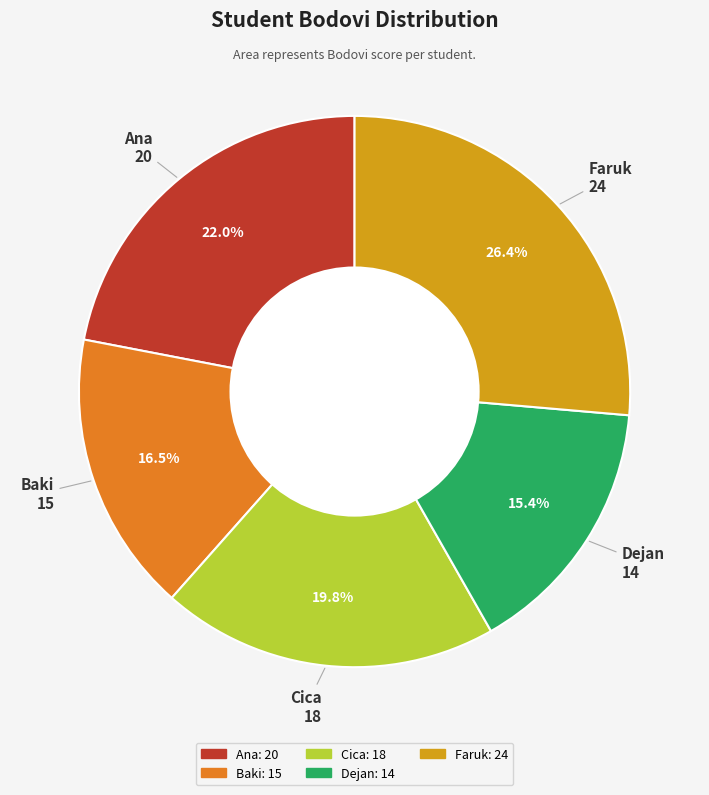

Combined, do Dejan and Cica account for over 50%?

No